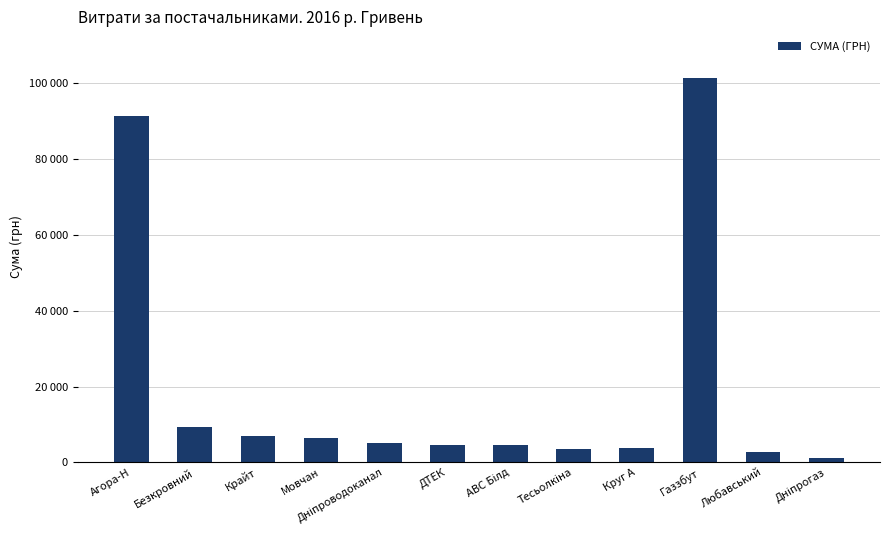

Reading left to right, transcribe all the data shown in this chart.

91322.6	9353.6	6987.8	6498.6	5149.0	4516.0	4514.0	3387.1	3685.5	101565.0	2706.1	1148.3